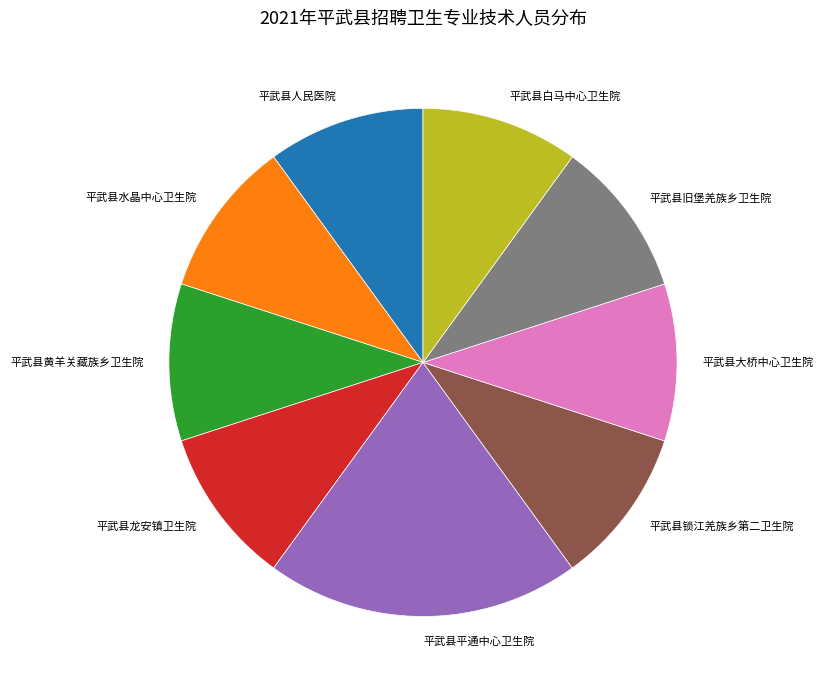

How many segments does this pie chart have?

9